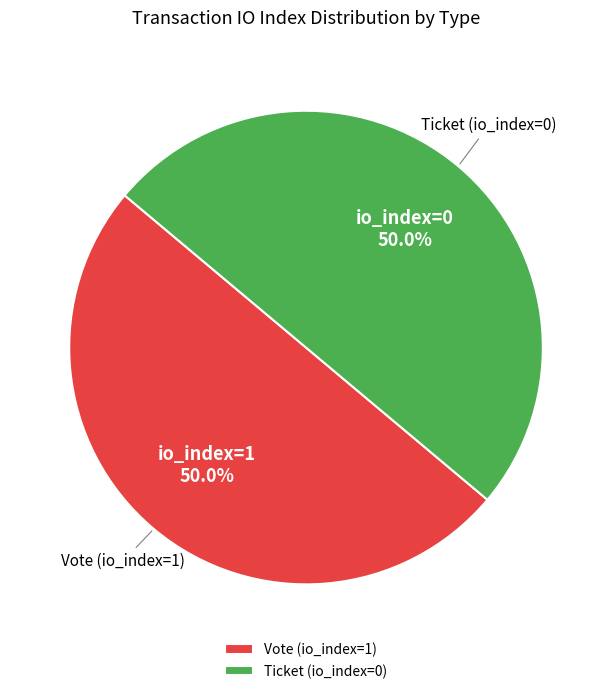

Combined, what portion of the pie is Vote (io_index=1) and Ticket (io_index=0)?

100.0%